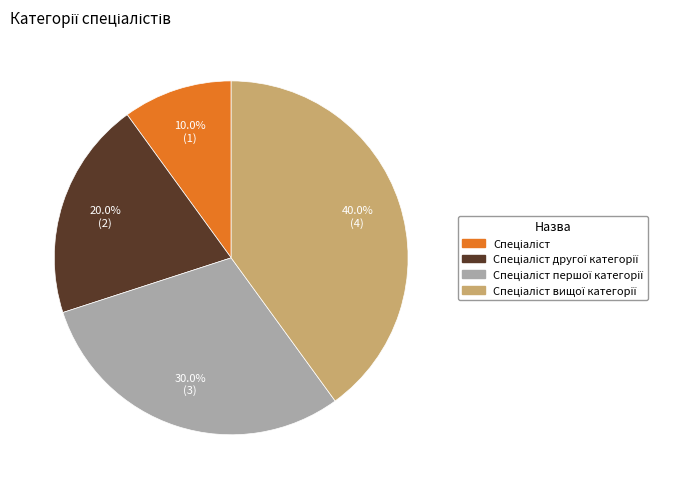

Does any single category account for the majority?

No